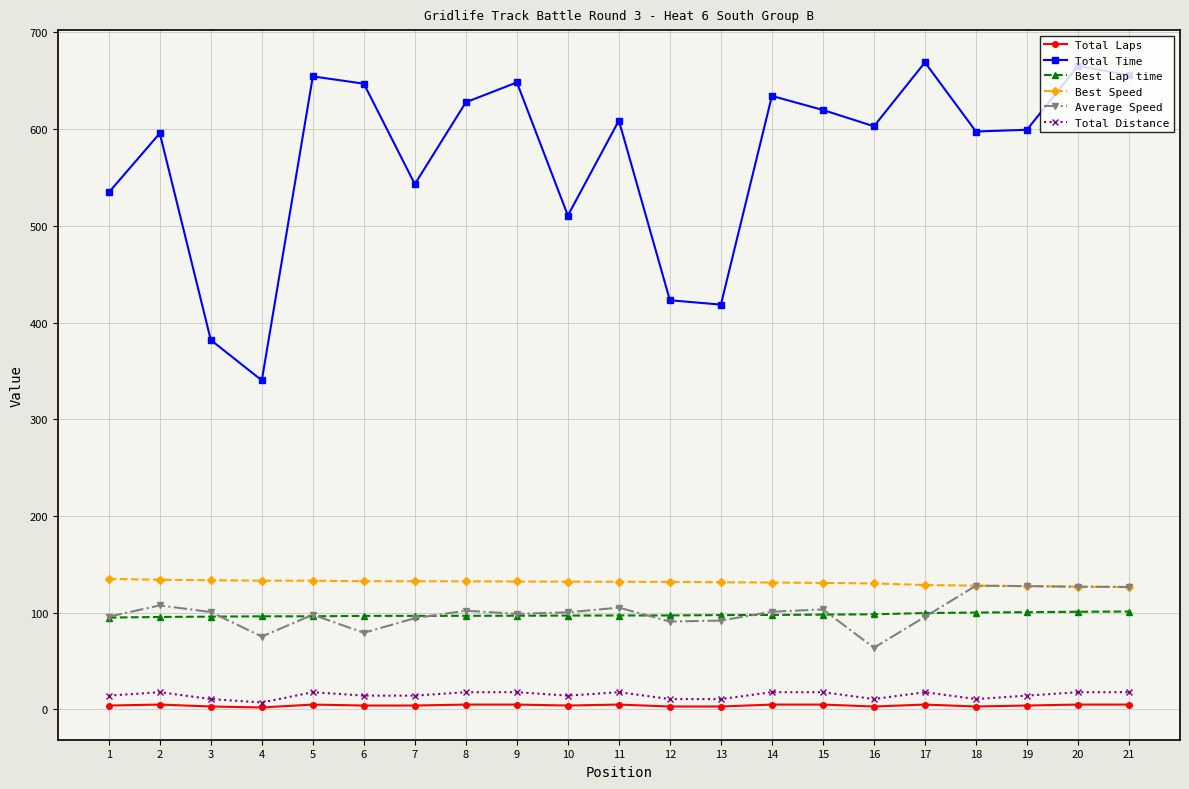

Where is the first local minimum for Total Time?

4